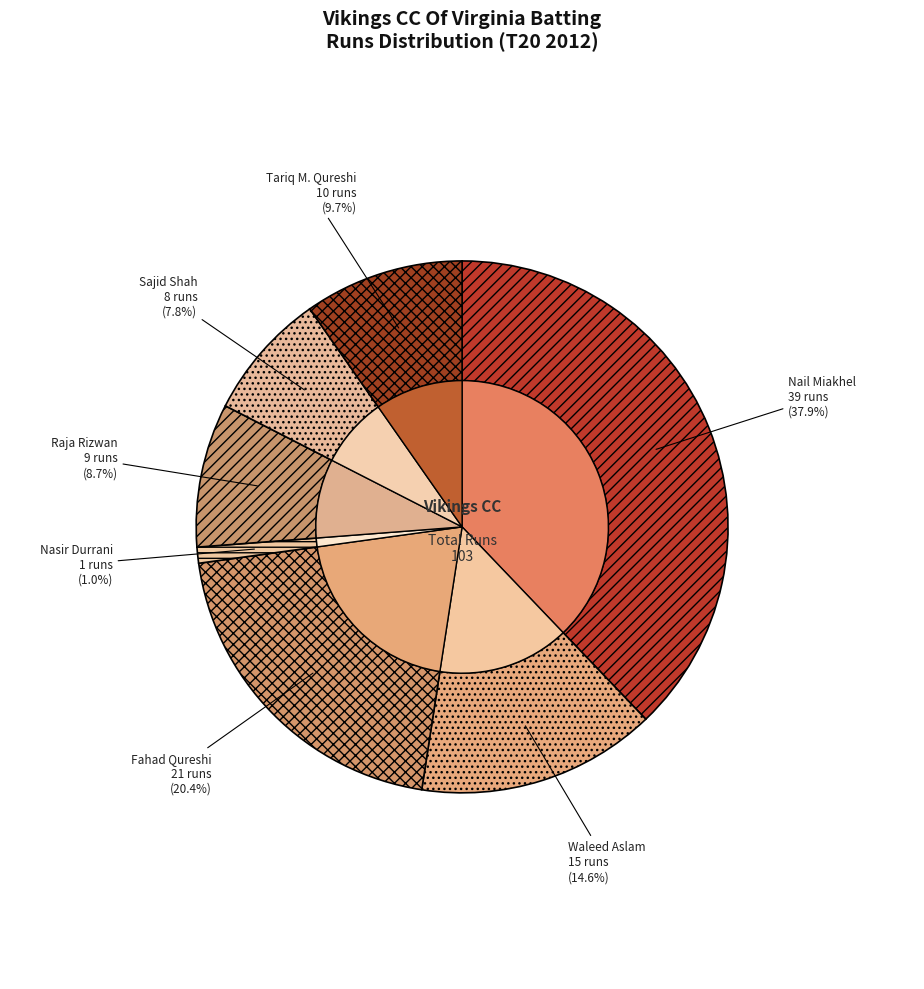

The Nail Miakhel slice represents 38% of the pie. True or false?

True